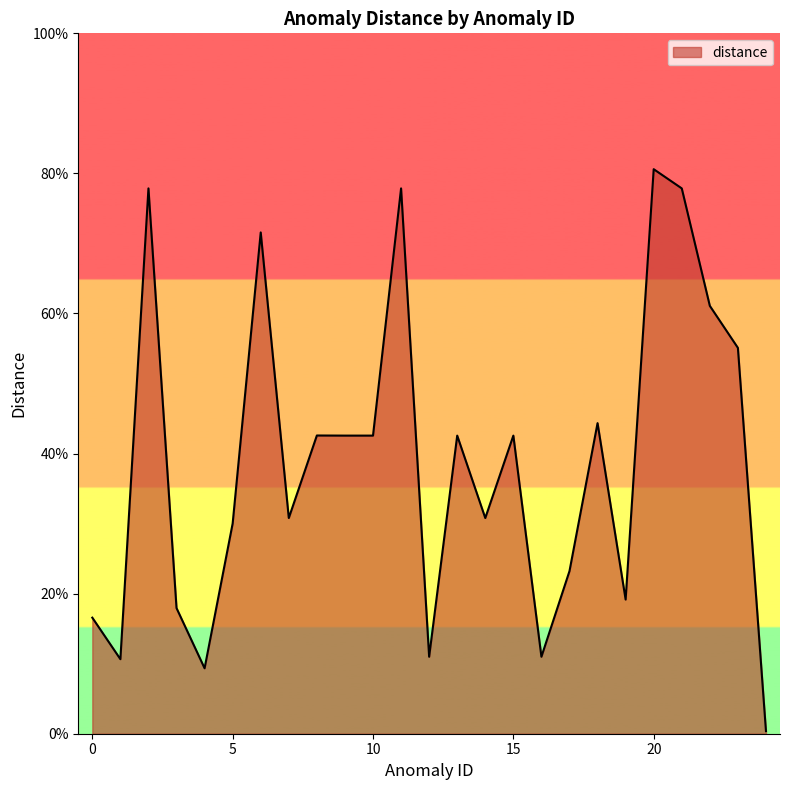

The value at 17 is 0.3. True or false?

False